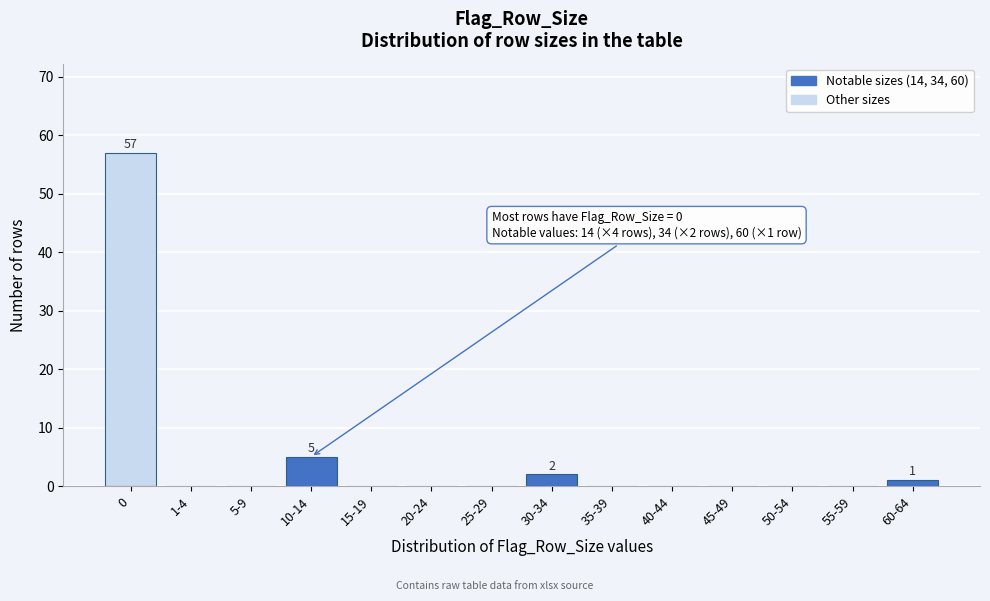

Reading left to right, what are all the values shown in this chart?

0=57	1-4=0	5-9=0	10-14=5	15-19=0	20-24=0	25-29=0	30-34=2	35-39=0	40-44=0	45-49=0	50-54=0	55-59=0	60-64=1